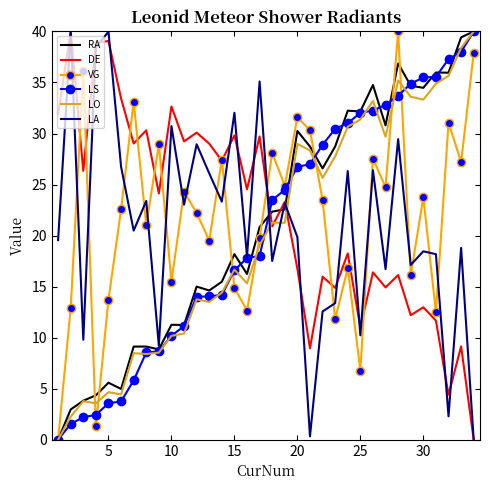

True or false: LO and LA intersect in this chart.

True